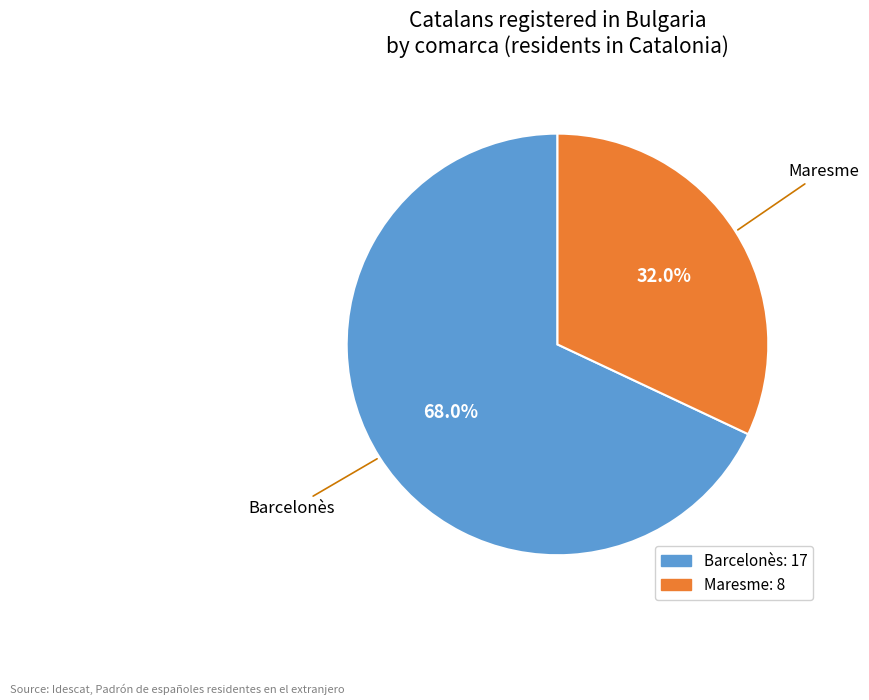

Does any single category account for the majority?

Yes